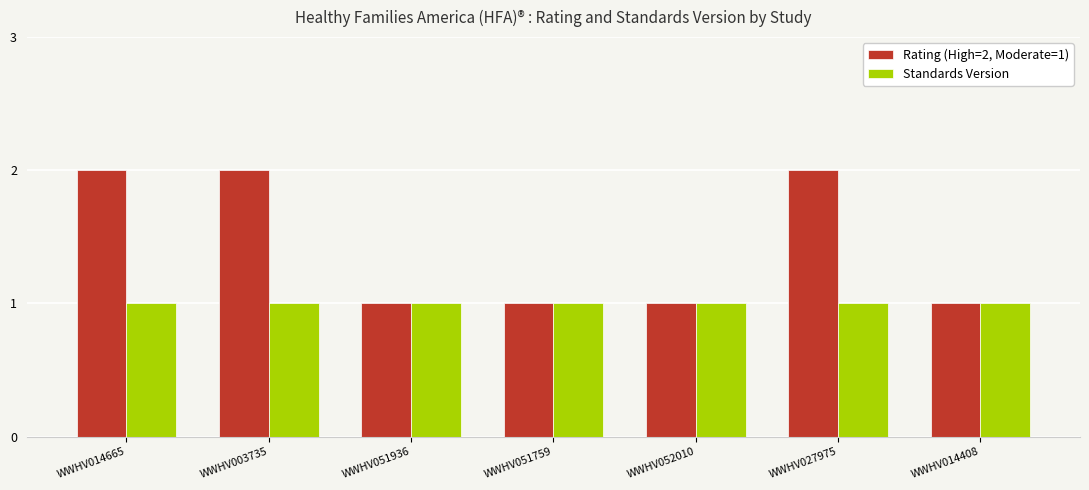

List the series in order of their overall mean, lowest first.

Standards Version, Rating (High=2, Moderate=1)